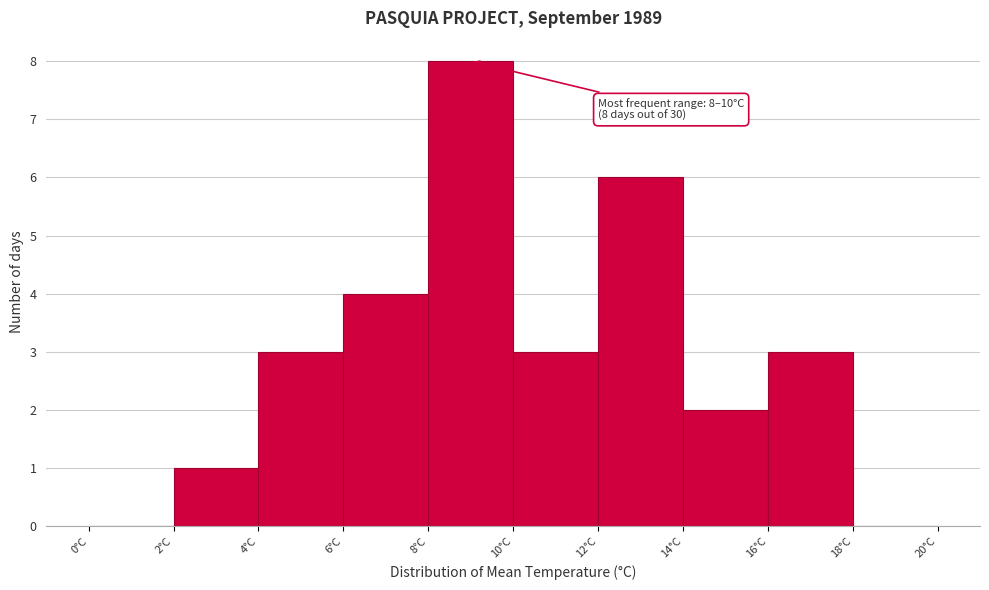

Which range on the x-axis has the tallest bar?

8 to 10